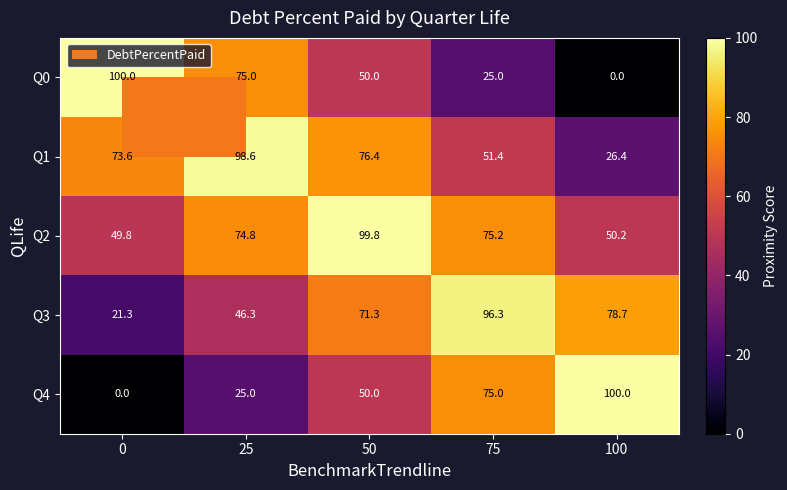

Rank the categories by Q0 value from highest to lowest.

0, 25, 50, 75, 100